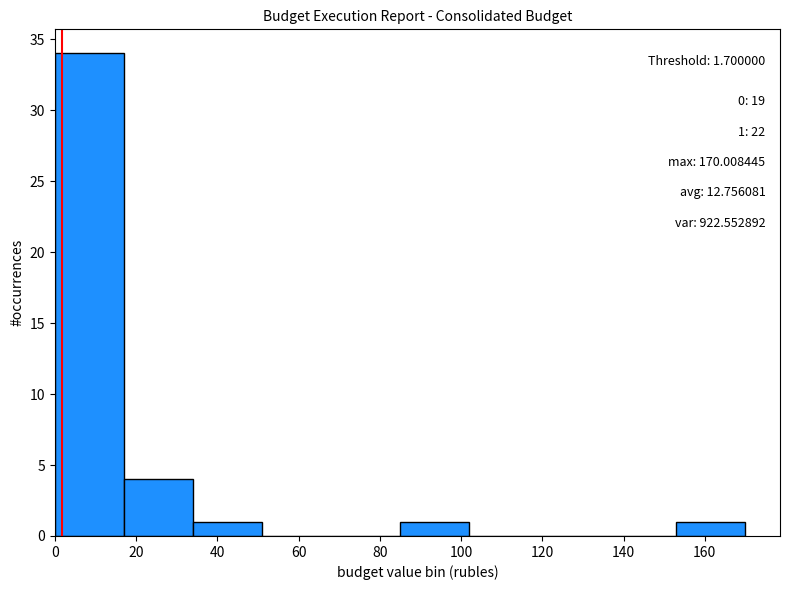

Over which range of the x-axis is the bar tallest?

0 to 18